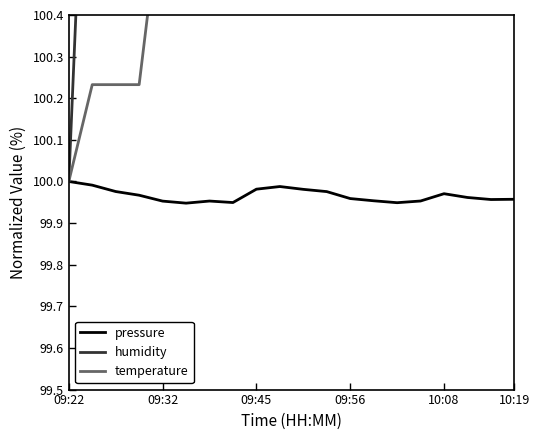

What are all the series names shown in the legend?

pressure, humidity, temperature